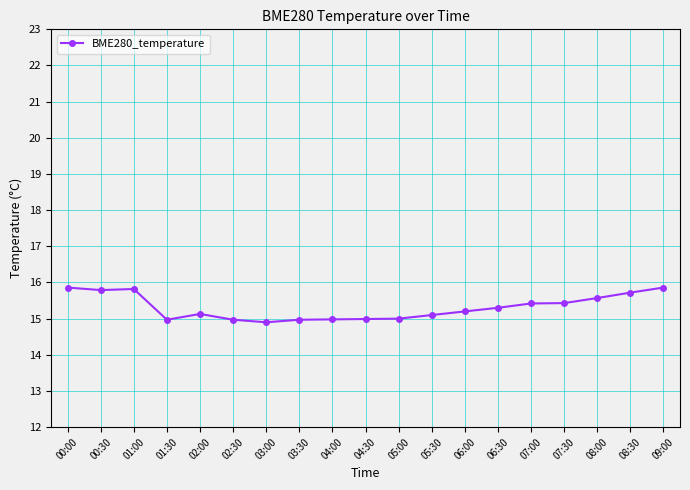

What is the value of the 16th point from the left?

15.4